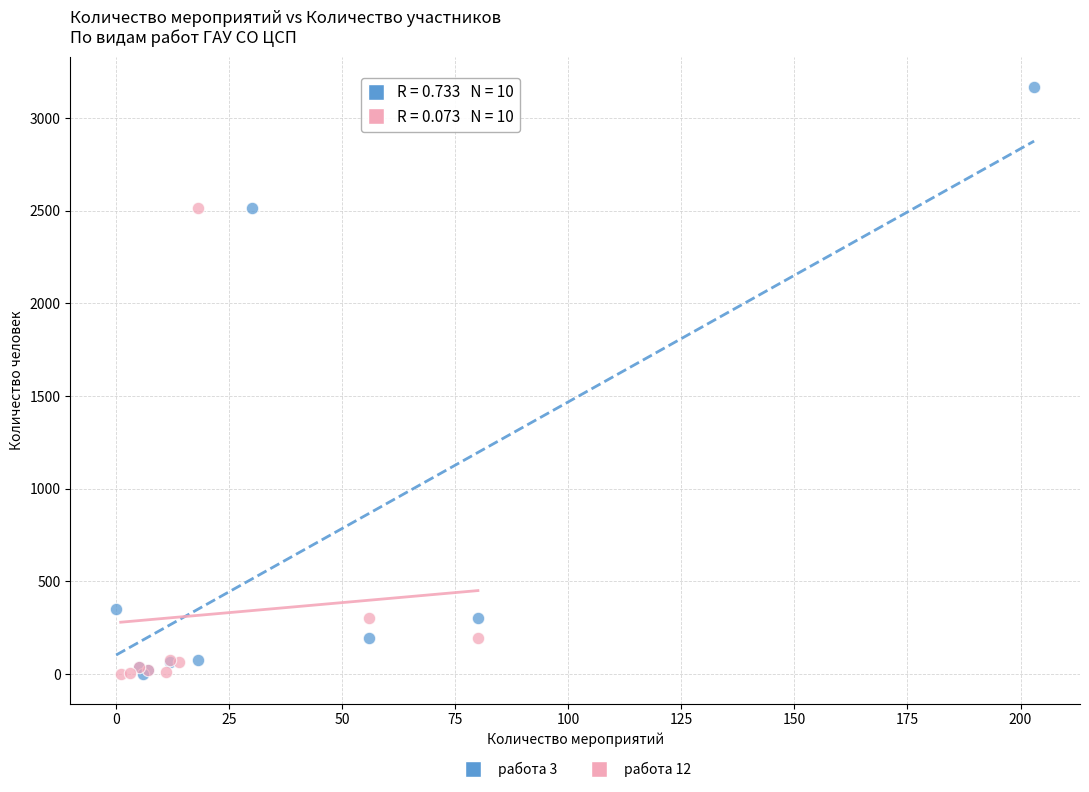

What are all the series names shown in the legend?

работа 3, работа 12